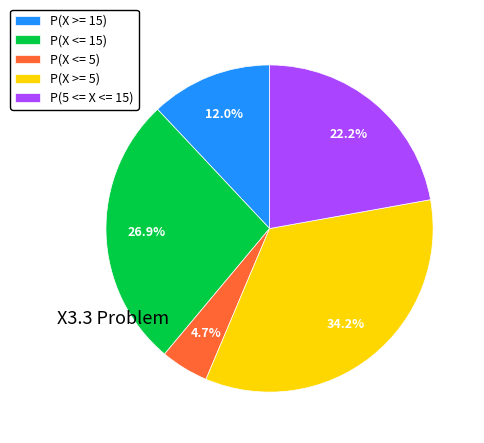

To the nearest percent, what percentage of the pie is P(X <= 15)?

27%